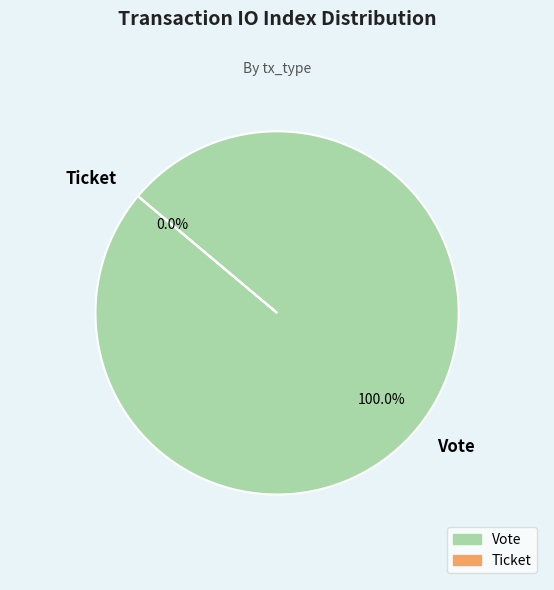

How many slices are in this pie chart?

2